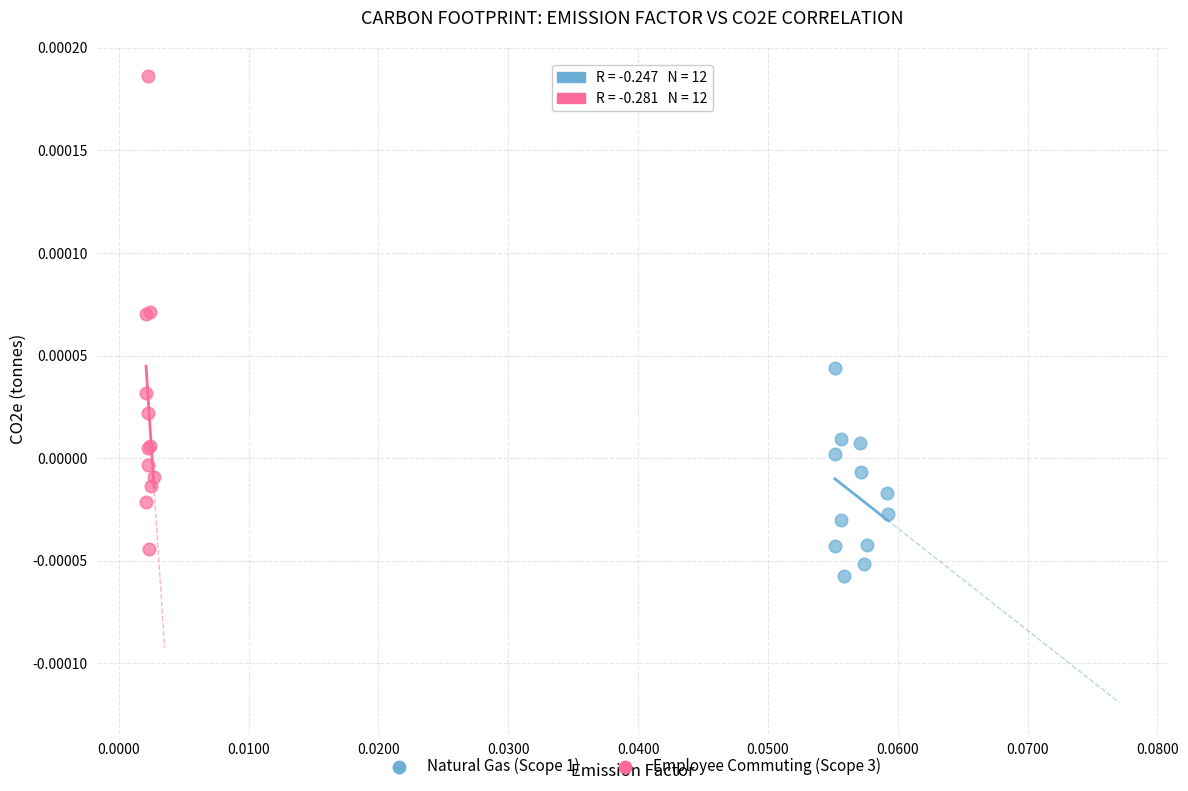

What are all the series names shown in the legend?

Natural Gas (Scope 1), Employee Commuting (Scope 3)